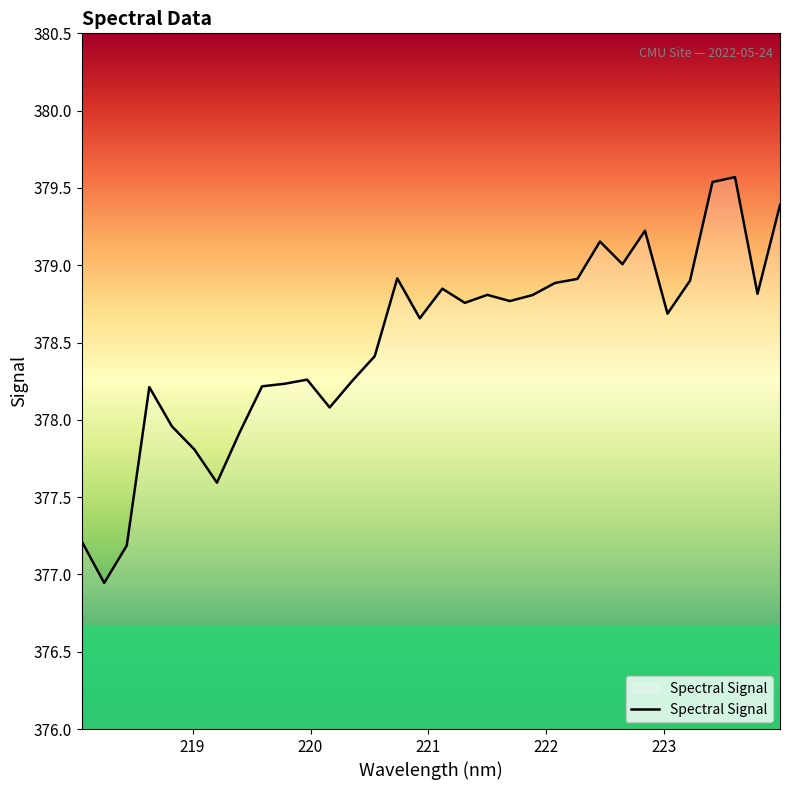

How many lines are shown in the chart?

1